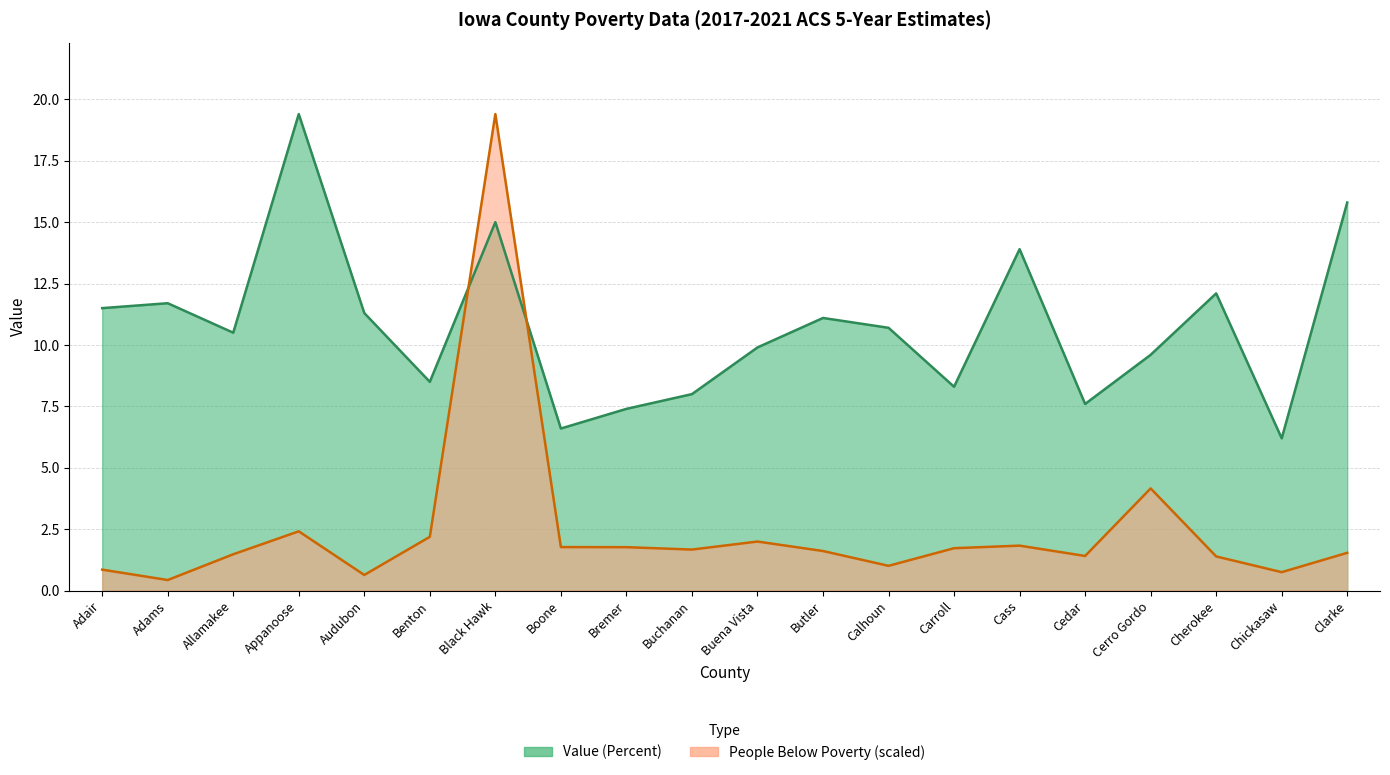

What is the difference between the highest and lowest values at Buchanan?

6.3